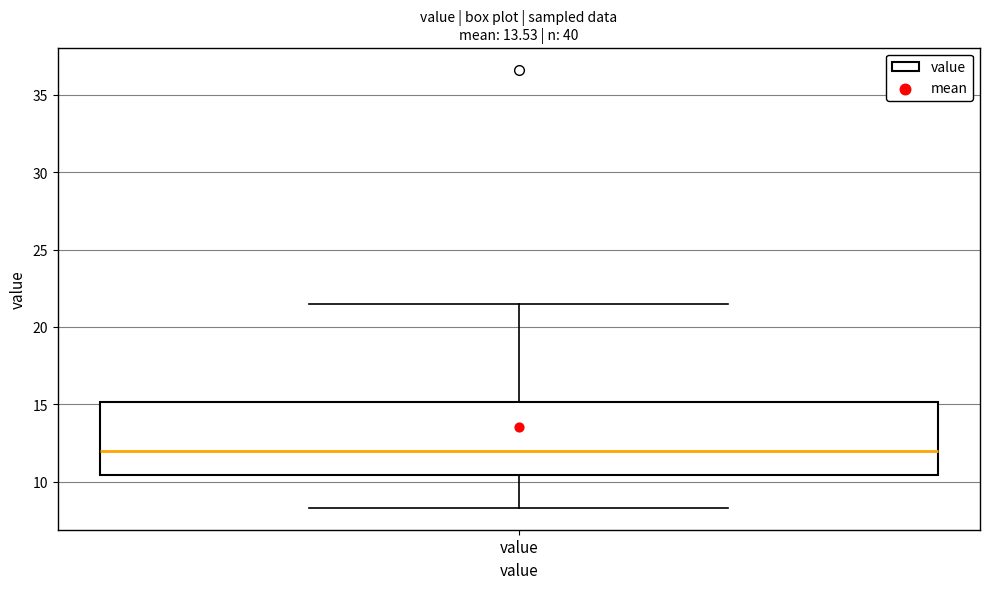

Transcribe this box plot: give where the median line is, the range the box spans, and where the two whiskers end, as read against the y-axis. The values are not printed on the chart, so give them approximately, as read against the axis.

median 12.0, box 10.5 to 15.0, whiskers 8.5 to 21.5